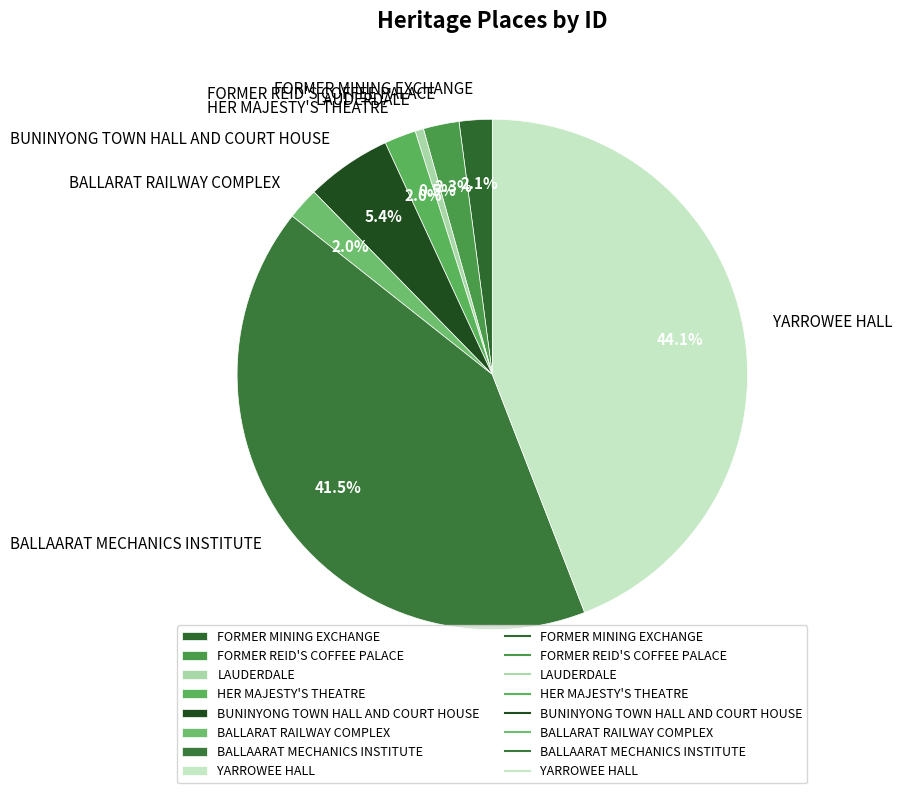

Which category has the smallest portion of the pie?

LAUDERDALE